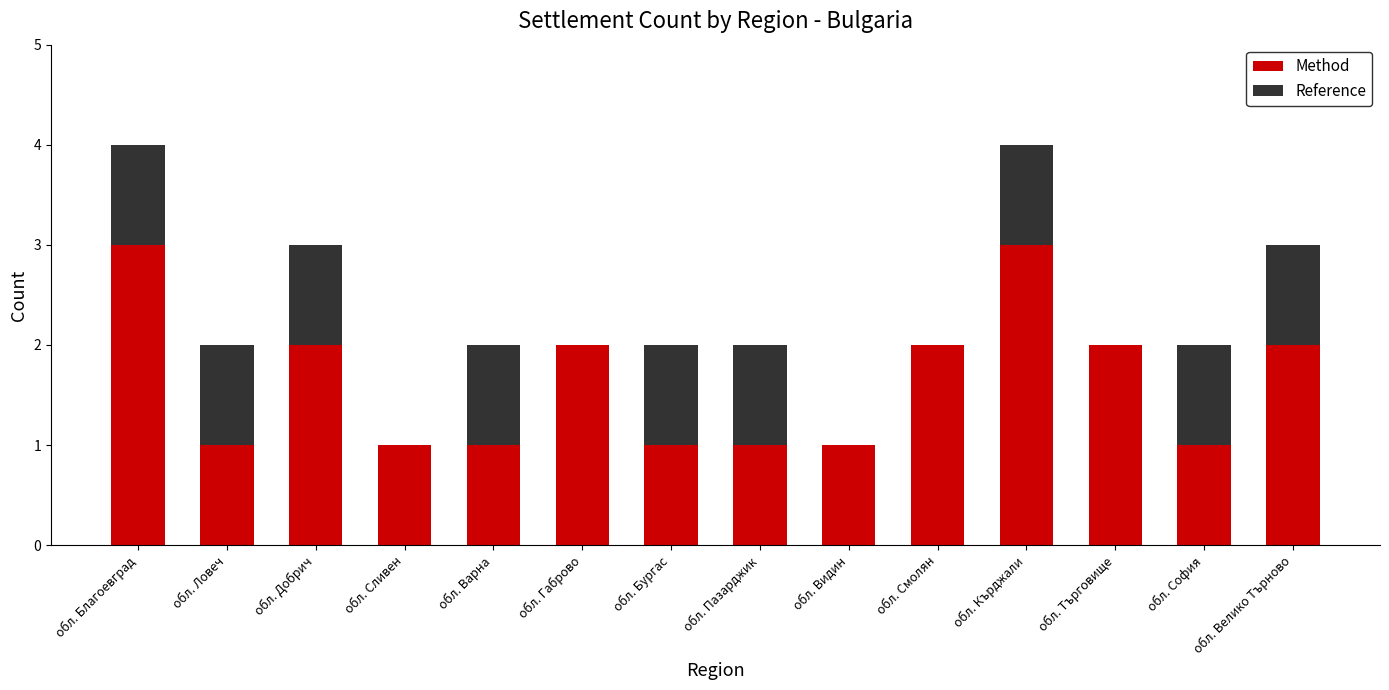

True or false: Method has a value of 1 at обл. София.

True